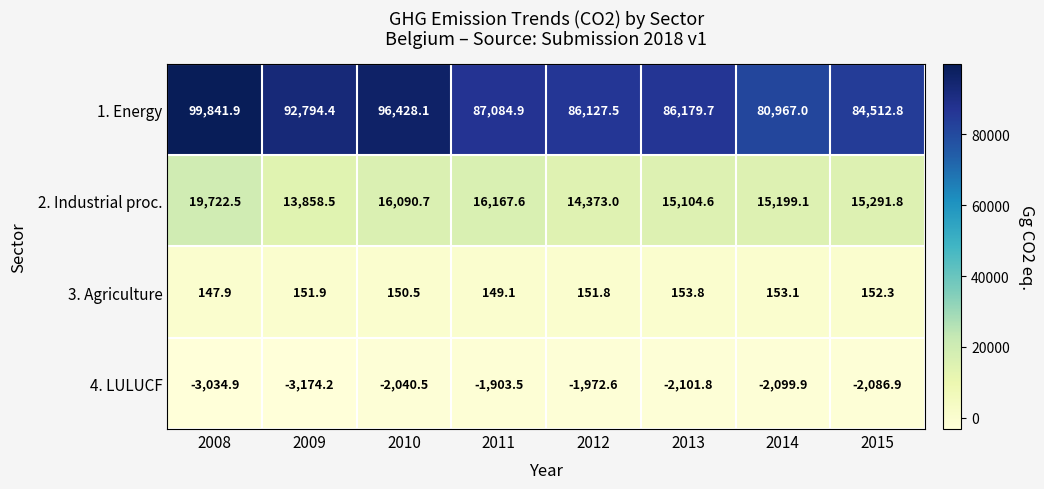

At which label is 3. Agriculture closest to 150?

2010